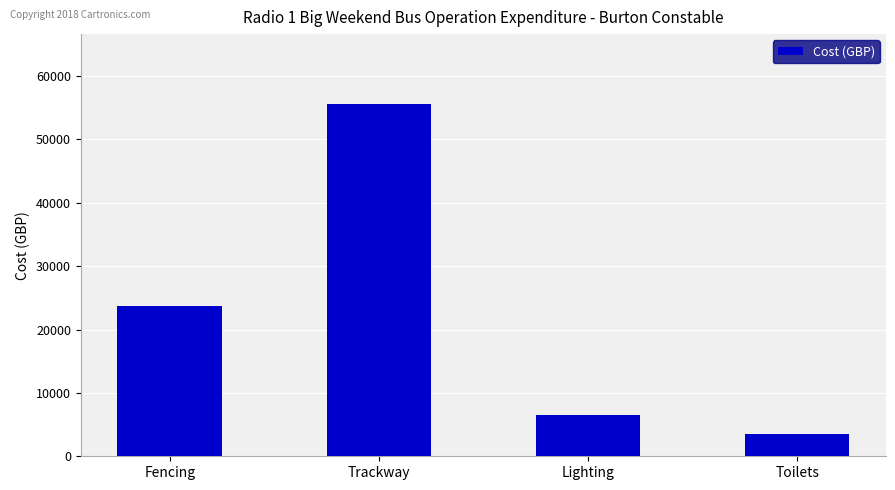

Which has a higher value, Lighting or Toilets?

Lighting